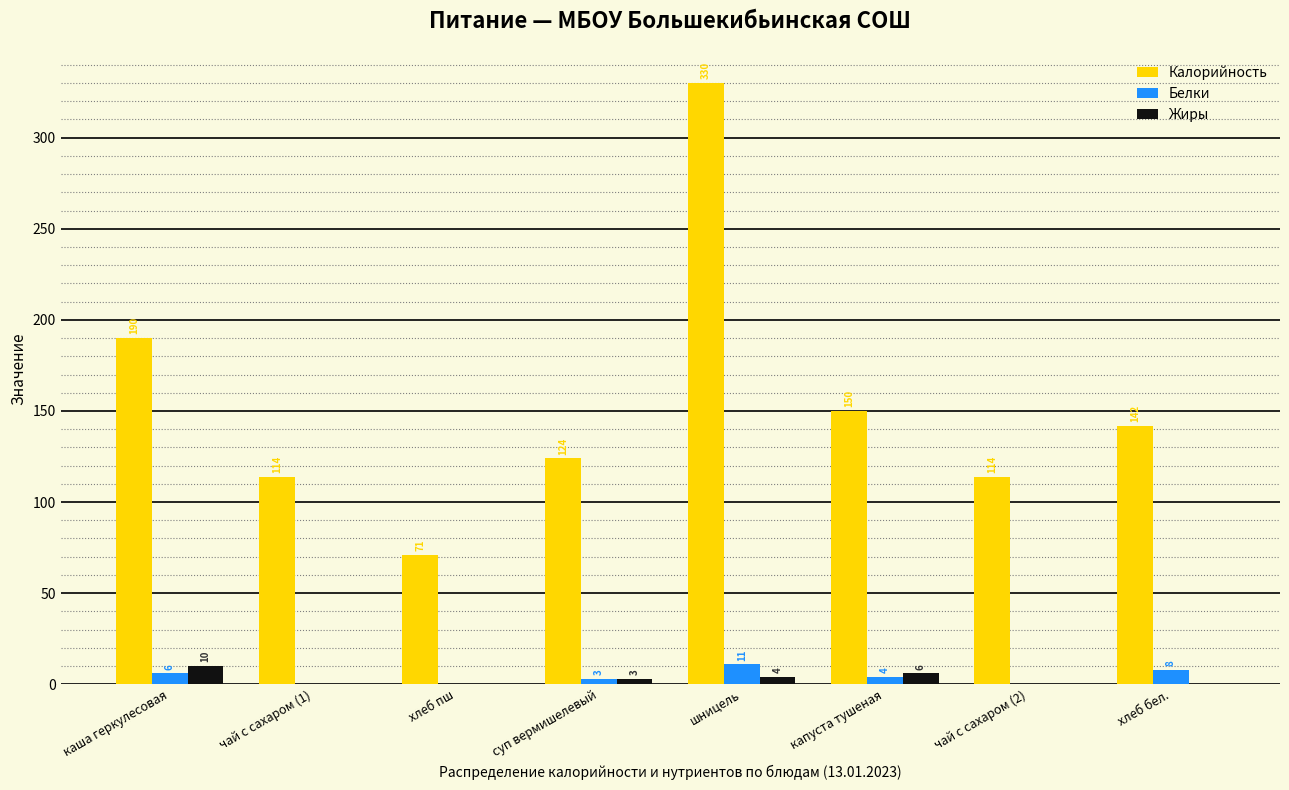

Reading right to left, transcribe all the data shown in this chart.

Калорийность: хлеб бел.=142	чай с сахаром (2)=114	капуста тушеная=150	шницель=330	суп вермишелевый=124	хлеб пш=71	чай с сахаром (1)=114	каша геркулесовая=190
Белки: хлеб бел.=8	чай с сахаром (2)=0	капуста тушеная=4	шницель=11	суп вермишелевый=3	хлеб пш=0	чай с сахаром (1)=0	каша геркулесовая=6
Жиры: хлеб бел.=0	чай с сахаром (2)=0	капуста тушеная=6	шницель=4	суп вермишелевый=3	хлеб пш=0	чай с сахаром (1)=0	каша геркулесовая=10